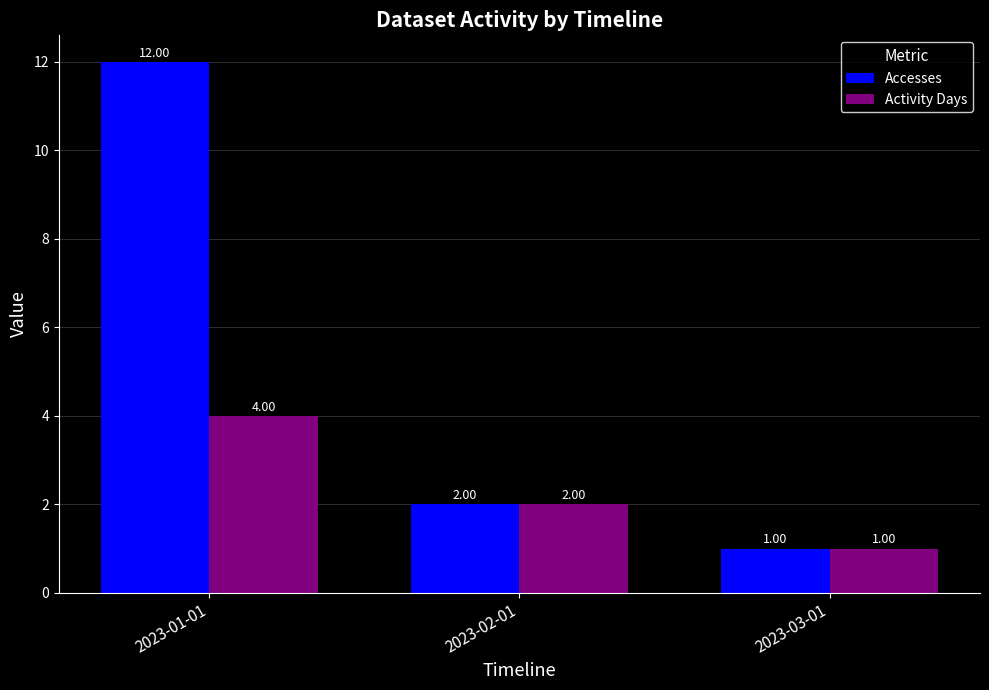

How many bars are there in each group?

2